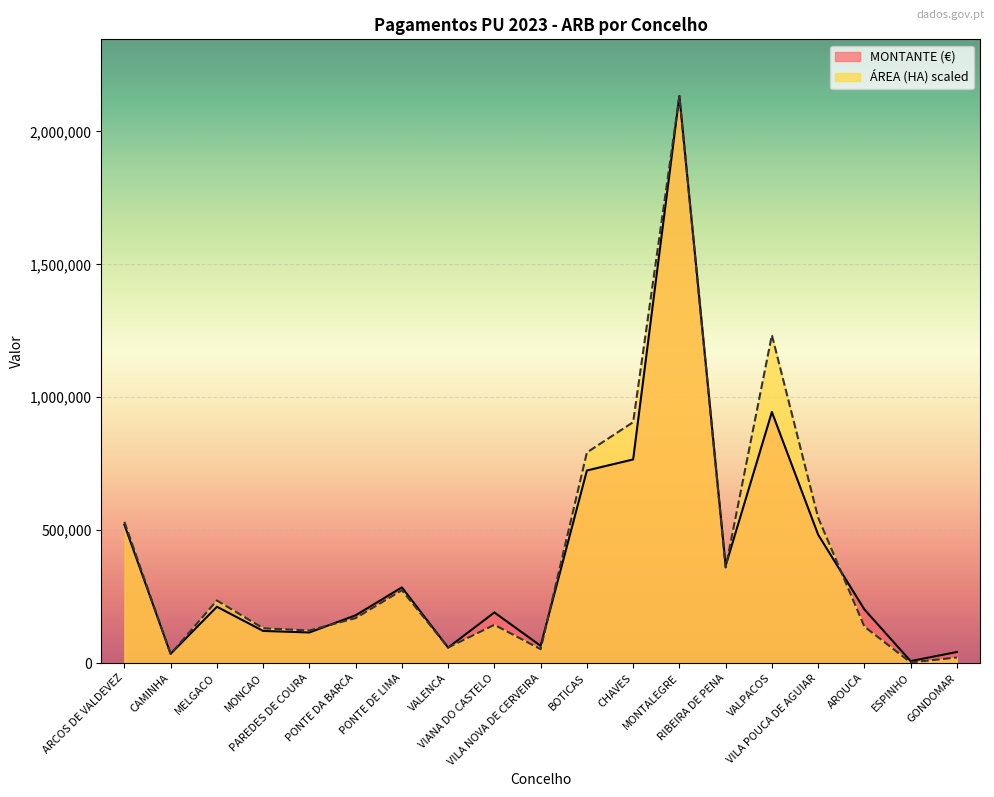

At which category does ÁREA (HA) reach its first local valley?

CAMINHA